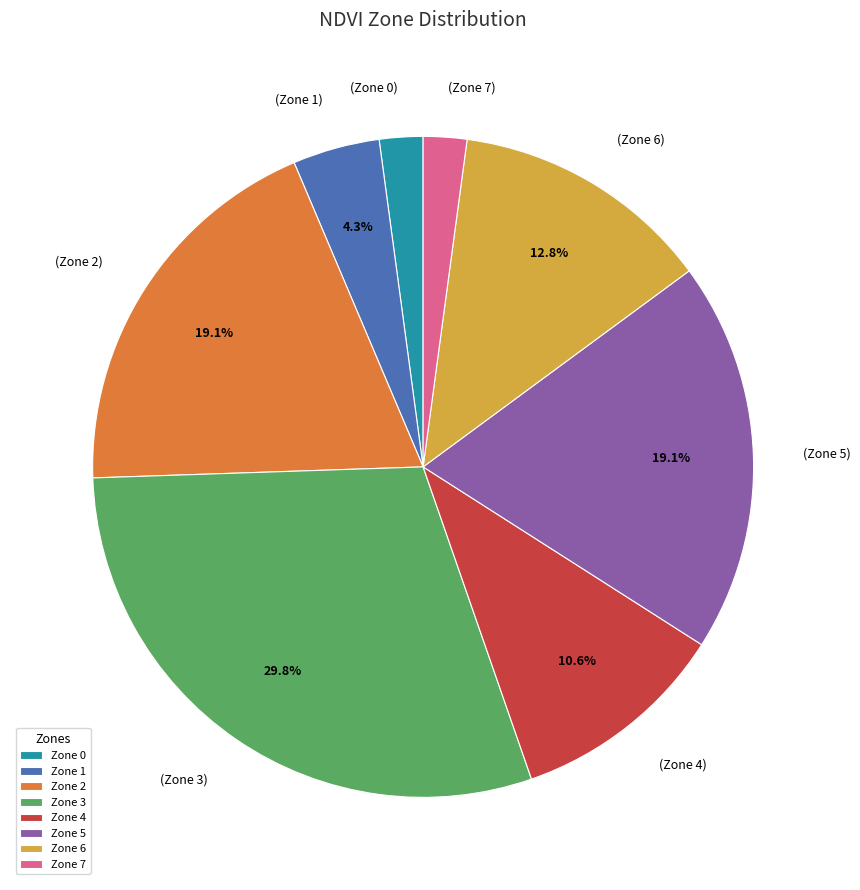

To the nearest percent, what portion does Zone 7 represent?

2%